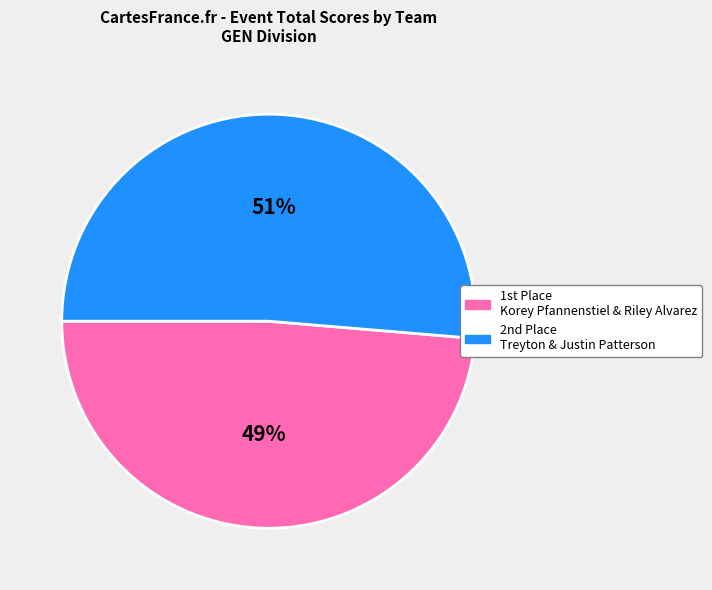

Count the number of slices in the pie.

2